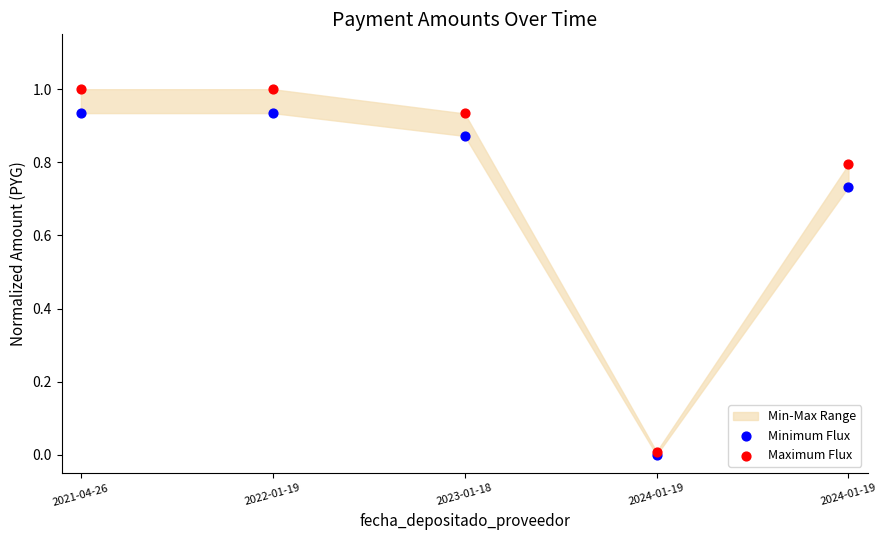

Which series contains the lowest Y value?

Minimum Flux